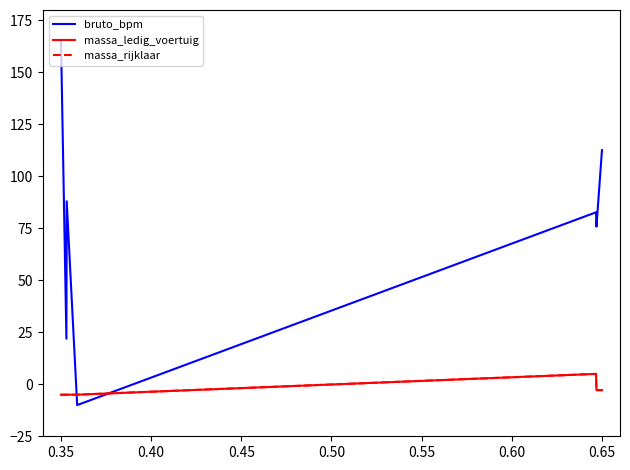

At which category is the sum across all series the highest?

0.35